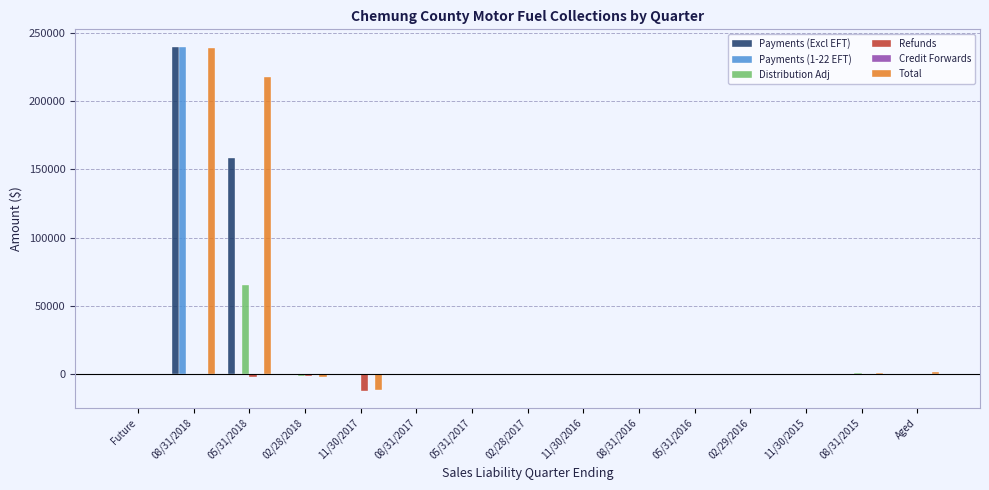

Between 05/31/2018 and Aged, which series saw the biggest shift?

Total